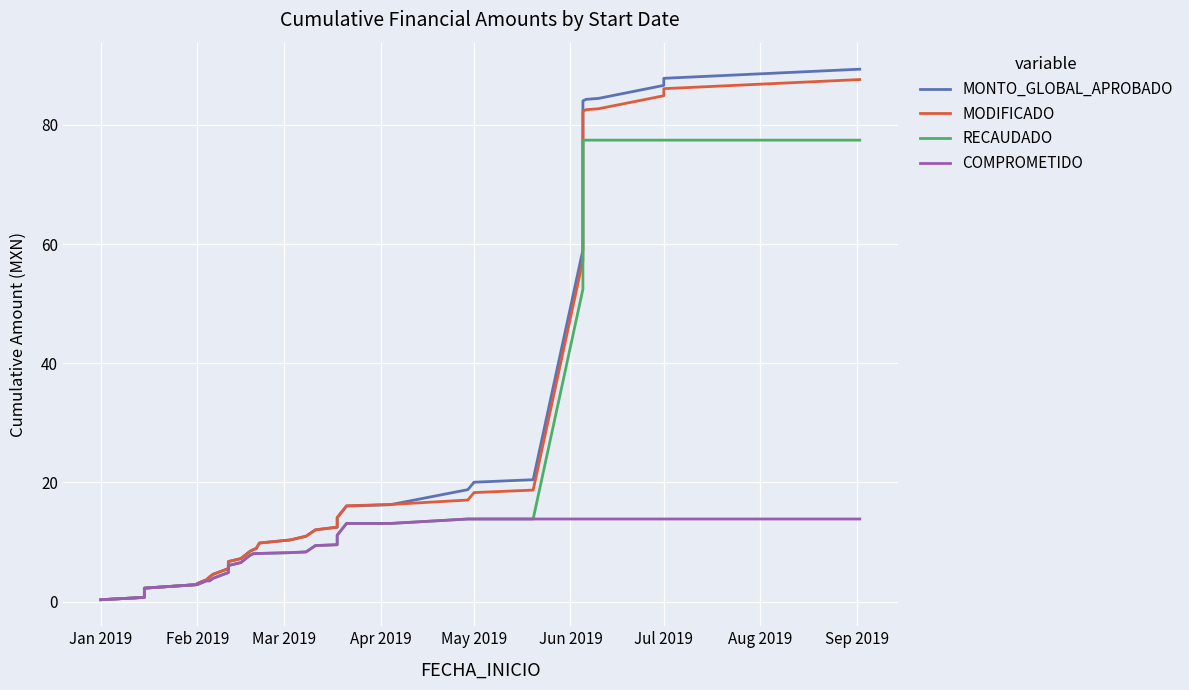

How many values in the MONTO_GLOBAL_APROBADO series are below 8?

18